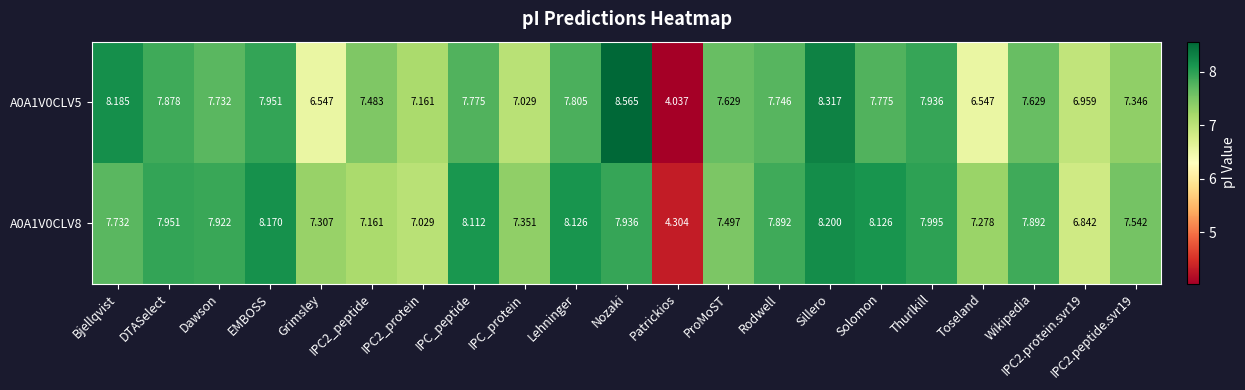

Which series has the widest spread of values?

A0A1V0CLV5